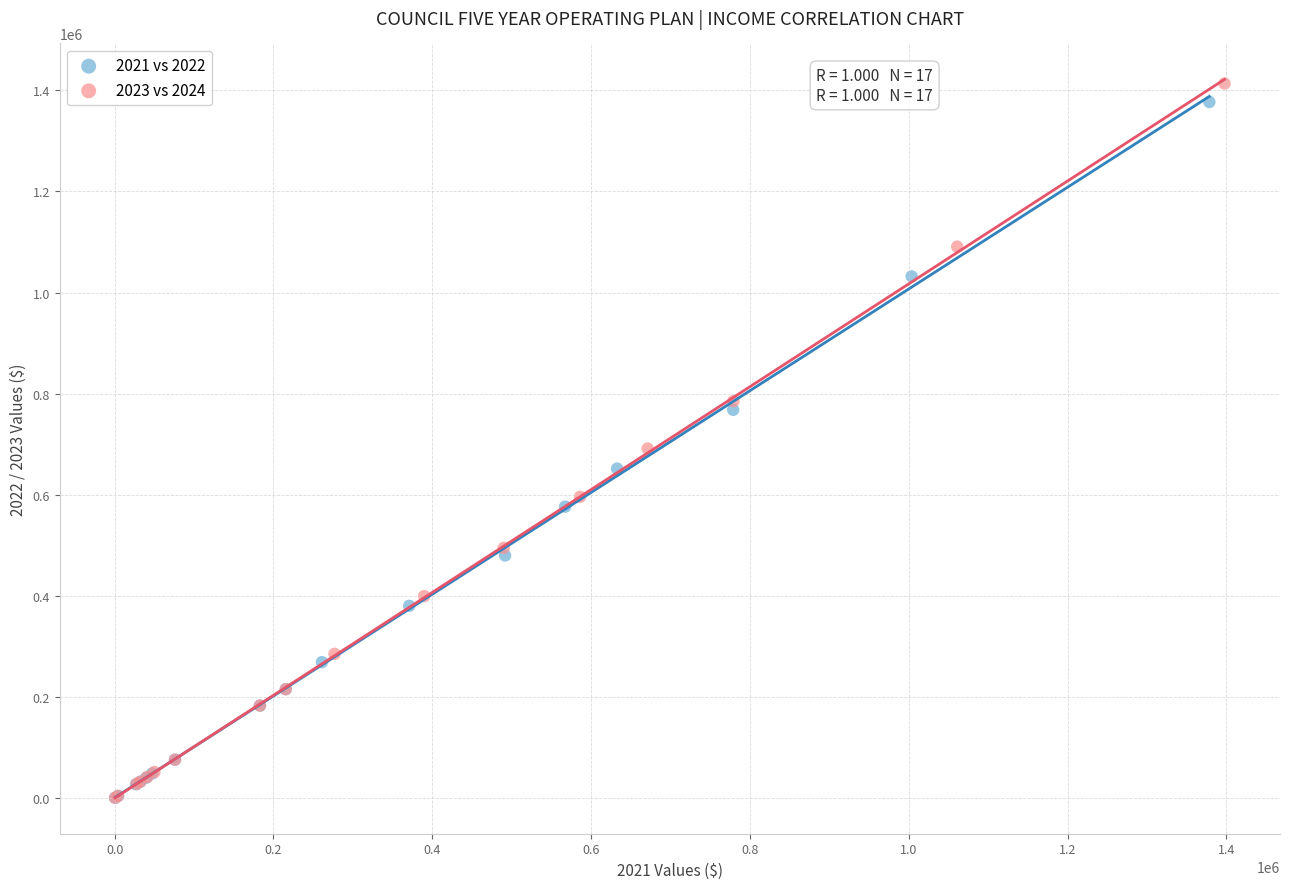

Which series has the largest Y range (max minus min)?

2023 vs 2024